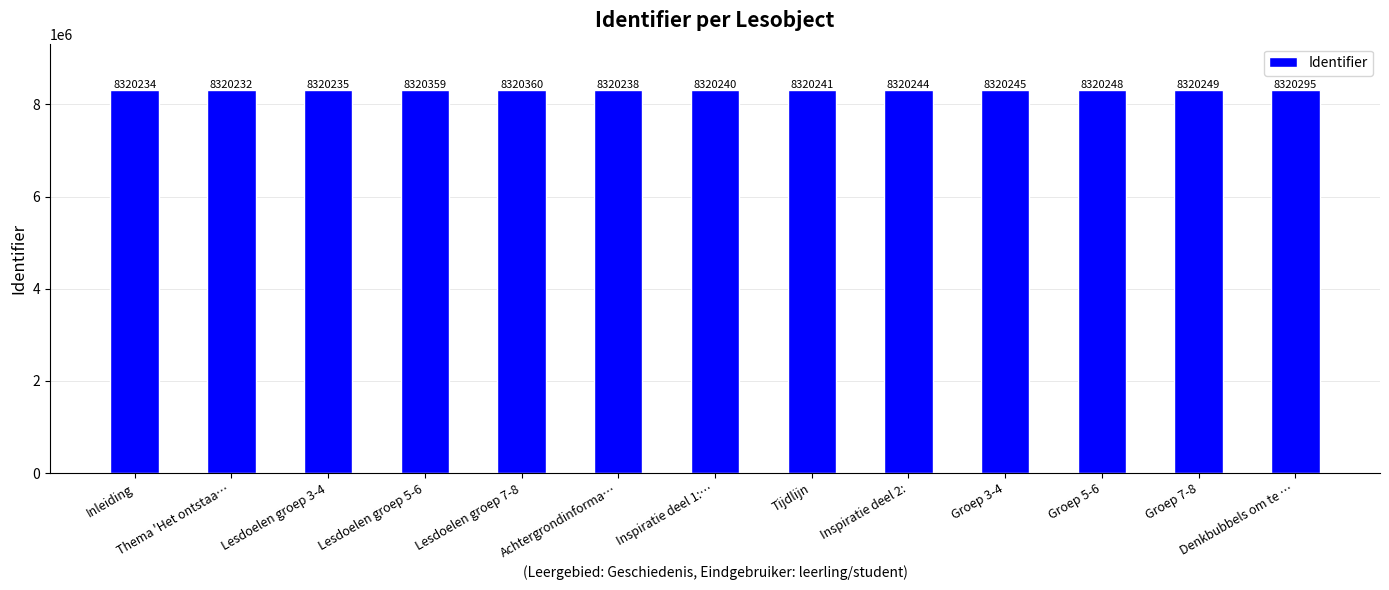

What position from the right is Inleiding?

13